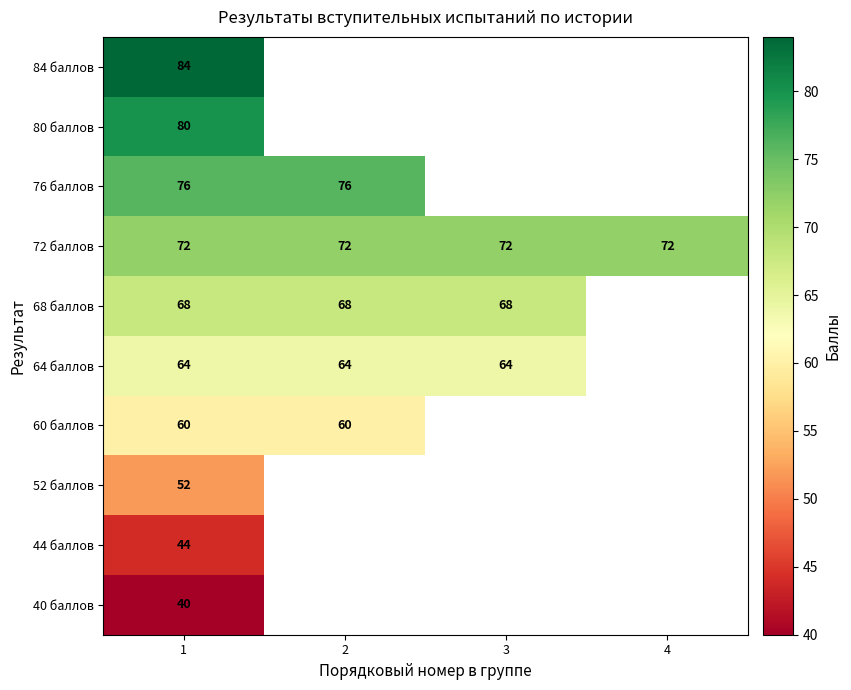

Which series has the largest total across all categories?

72 баллов